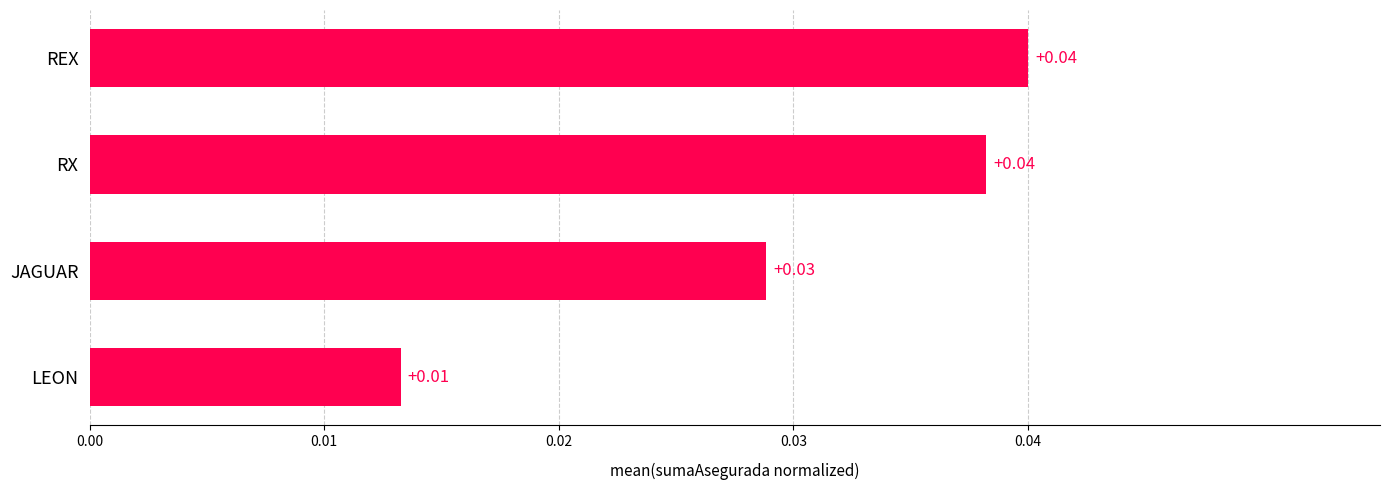

Between LEON and RX, which is larger?

RX